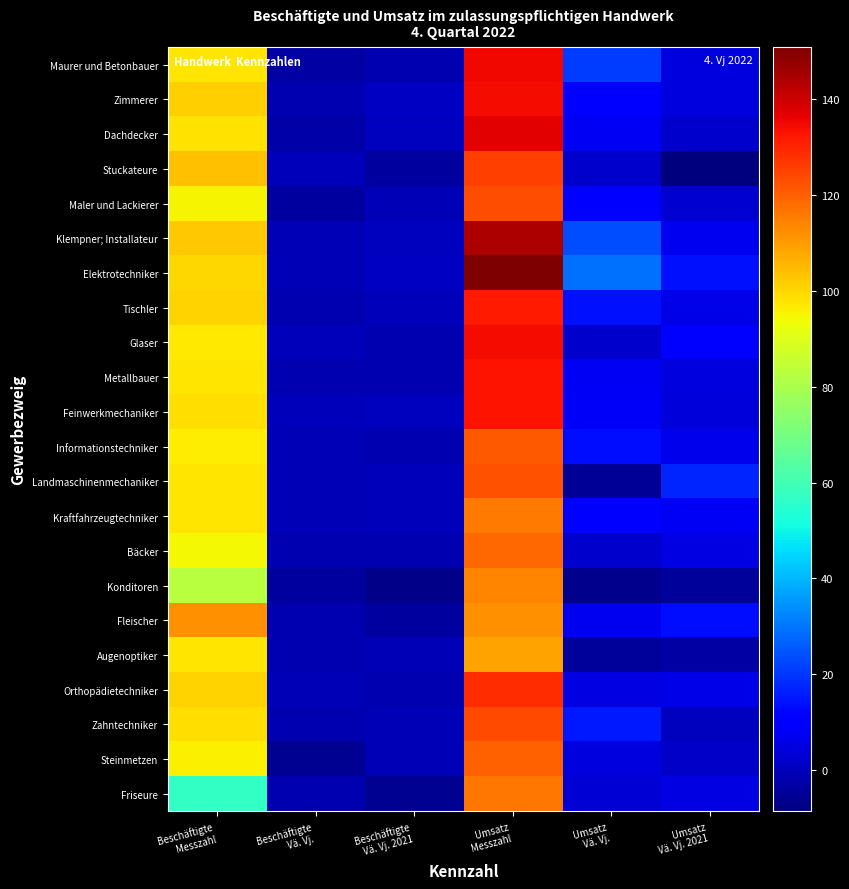

Reading right to left, transcribe all the data shown in this chart.

Maurer und Betonbauer: Umsatz
Vä. Vj. 2021=4.5	Umsatz
Vä. Vj.=20.7	Umsatz
Messzahl=134.7	Beschäftigte
Vä. Vj. 2021=-1.3	Beschäftigte
Vä. Vj.=-3.2	Beschäftigte
Messzahl=97.3
Zimmerer: Umsatz
Vä. Vj. 2021=5.0	Umsatz
Vä. Vj.=11.0	Umsatz
Messzahl=134.2	Beschäftigte
Vä. Vj. 2021=1.2	Beschäftigte
Vä. Vj.=-1.6	Beschäftigte
Messzahl=101.4
Dachdecker: Umsatz
Vä. Vj. 2021=2.6	Umsatz
Vä. Vj.=7.7	Umsatz
Messzahl=137.0	Beschäftigte
Vä. Vj. 2021=0.2	Beschäftigte
Vä. Vj.=-2.5	Beschäftigte
Messzahl=98.3
Stuckateure: Umsatz
Vä. Vj. 2021=-8.6	Umsatz
Vä. Vj.=2.1	Umsatz
Messzahl=125.8	Beschäftigte
Vä. Vj. 2021=-3.9	Beschäftigte
Vä. Vj.=0.0	Beschäftigte
Messzahl=103.6
Maler und Lackierer: Umsatz
Vä. Vj. 2021=2.9	Umsatz
Vä. Vj.=9.8	Umsatz
Messzahl=123.0	Beschäftigte
Vä. Vj. 2021=-1.1	Beschäftigte
Vä. Vj.=-4.1	Beschäftigte
Messzahl=94.9
Klempner; Installateur: Umsatz
Vä. Vj. 2021=7.3	Umsatz
Vä. Vj.=23.6	Umsatz
Messzahl=144.2	Beschäftigte
Vä. Vj. 2021=0.5	Beschäftigte
Vä. Vj.=-1.0	Beschäftigte
Messzahl=102.6
Elektrotechniker: Umsatz
Vä. Vj. 2021=14.4	Umsatz
Vä. Vj.=29.0	Umsatz
Messzahl=150.8	Beschäftigte
Vä. Vj. 2021=1.0	Beschäftigte
Vä. Vj.=-0.7	Beschäftigte
Messzahl=99.9
Tischler: Umsatz
Vä. Vj. 2021=5.8	Umsatz
Vä. Vj.=13.9	Umsatz
Messzahl=131.8	Beschäftigte
Vä. Vj. 2021=-0.1	Beschäftigte
Vä. Vj.=-1.3	Beschäftigte
Messzahl=100.4
Glaser: Umsatz
Vä. Vj. 2021=11.3	Umsatz
Vä. Vj.=2.1	Umsatz
Messzahl=134.2	Beschäftigte
Vä. Vj. 2021=-1.2	Beschäftigte
Vä. Vj.=-0.3	Beschäftigte
Messzahl=96.9
Metallbauer: Umsatz
Vä. Vj. 2021=4.9	Umsatz
Vä. Vj.=8.2	Umsatz
Messzahl=132.9	Beschäftigte
Vä. Vj. 2021=-1.5	Beschäftigte
Vä. Vj.=-1.2	Beschäftigte
Messzahl=97.8
Feinwerkmechaniker: Umsatz
Vä. Vj. 2021=3.9	Umsatz
Vä. Vj.=8.8	Umsatz
Messzahl=133.0	Beschäftigte
Vä. Vj. 2021=0.3	Beschäftigte
Vä. Vj.=-0.5	Beschäftigte
Messzahl=98.8
Informationstechniker: Umsatz
Vä. Vj. 2021=6.7	Umsatz
Vä. Vj.=13.6	Umsatz
Messzahl=121.5	Beschäftigte
Vä. Vj. 2021=-1.6	Beschäftigte
Vä. Vj.=-1.1	Beschäftigte
Messzahl=96.4
Landmaschinenmechaniker: Umsatz
Vä. Vj. 2021=17.2	Umsatz
Vä. Vj.=-4.9	Umsatz
Messzahl=122.4	Beschäftigte
Vä. Vj. 2021=-0.4	Beschäftigte
Vä. Vj.=-1.1	Beschäftigte
Messzahl=97.3
Kraftfahrzeugtechniker: Umsatz
Vä. Vj. 2021=7.8	Umsatz
Vä. Vj.=9.3	Umsatz
Messzahl=115.9	Beschäftigte
Vä. Vj. 2021=-0.5	Beschäftigte
Vä. Vj.=-0.8	Beschäftigte
Messzahl=97.4
Bäcker: Umsatz
Vä. Vj. 2021=5.6	Umsatz
Vä. Vj.=2.2	Umsatz
Messzahl=118.5	Beschäftigte
Vä. Vj. 2021=-1.7	Beschäftigte
Vä. Vj.=-1.3	Beschäftigte
Messzahl=94.3
Konditoren: Umsatz
Vä. Vj. 2021=-4.4	Umsatz
Vä. Vj.=-6.3	Umsatz
Messzahl=113.9	Beschäftigte
Vä. Vj. 2021=-7.0	Beschäftigte
Vä. Vj.=-4.1	Beschäftigte
Messzahl=82.9
Fleischer: Umsatz
Vä. Vj. 2021=13.5	Umsatz
Vä. Vj.=7.1	Umsatz
Messzahl=112.1	Beschäftigte
Vä. Vj. 2021=-4.0	Beschäftigte
Vä. Vj.=-1.4	Beschäftigte
Messzahl=111.6
Augenoptiker: Umsatz
Vä. Vj. 2021=-3.1	Umsatz
Vä. Vj.=-4.3	Umsatz
Messzahl=108.6	Beschäftigte
Vä. Vj. 2021=-0.7	Beschäftigte
Vä. Vj.=-1.2	Beschäftigte
Messzahl=97.5
Orthopädietechniker: Umsatz
Vä. Vj. 2021=6.3	Umsatz
Vä. Vj.=5.1	Umsatz
Messzahl=128.7	Beschäftigte
Vä. Vj. 2021=-1.3	Beschäftigte
Vä. Vj.=-0.8	Beschäftigte
Messzahl=100.4
Zahntechniker: Umsatz
Vä. Vj. 2021=0.7	Umsatz
Vä. Vj.=15.2	Umsatz
Messzahl=123.8	Beschäftigte
Vä. Vj. 2021=-1.0	Beschäftigte
Vä. Vj.=-1.7	Beschäftigte
Messzahl=99.0
Steinmetzen: Umsatz
Vä. Vj. 2021=1.6	Umsatz
Vä. Vj.=4.9	Umsatz
Messzahl=119.9	Beschäftigte
Vä. Vj. 2021=-0.9	Beschäftigte
Vä. Vj.=-6.1	Beschäftigte
Messzahl=95.4
Friseure: Umsatz
Vä. Vj. 2021=5.4	Umsatz
Vä. Vj.=3.8	Umsatz
Messzahl=116.2	Beschäftigte
Vä. Vj. 2021=-5.8	Beschäftigte
Vä. Vj.=-1.3	Beschäftigte
Messzahl=57.4